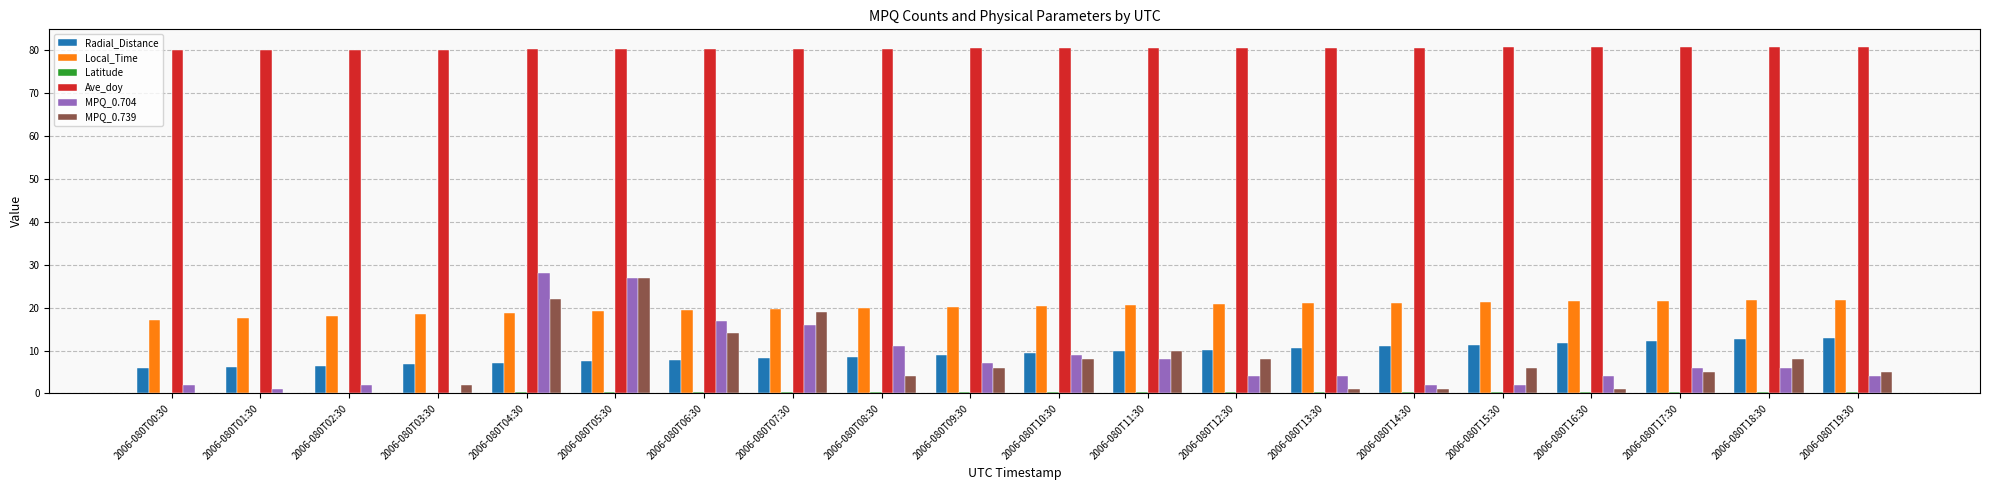

Which series changed the most between 2006-080T07:30 and 2006-080T19:30?

MPQ_0.739